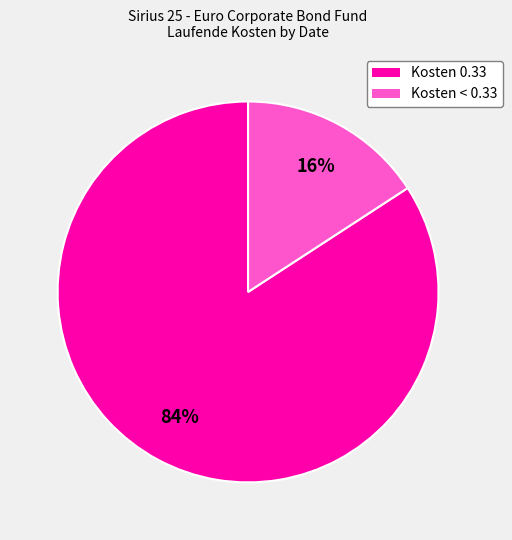

Which category has the smallest portion of the pie?

Kosten < 0.33